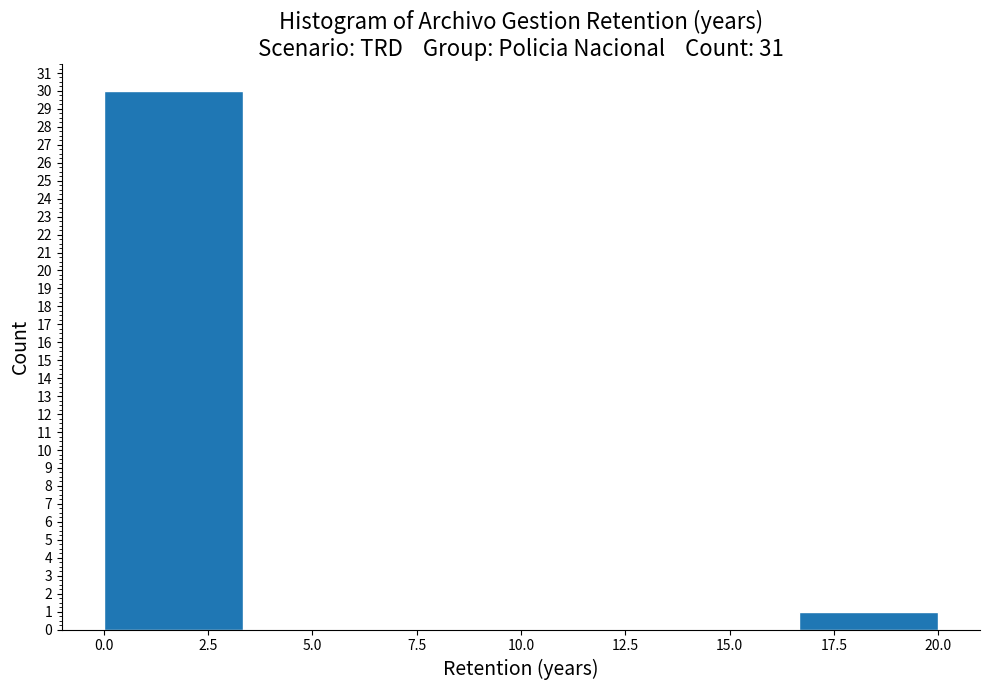

How tall is the bar that spans 16.5 to 20.0 on the x-axis? Neither the bar edges nor the heights are printed on the chart, so give them approximately, as read against the axes.

1